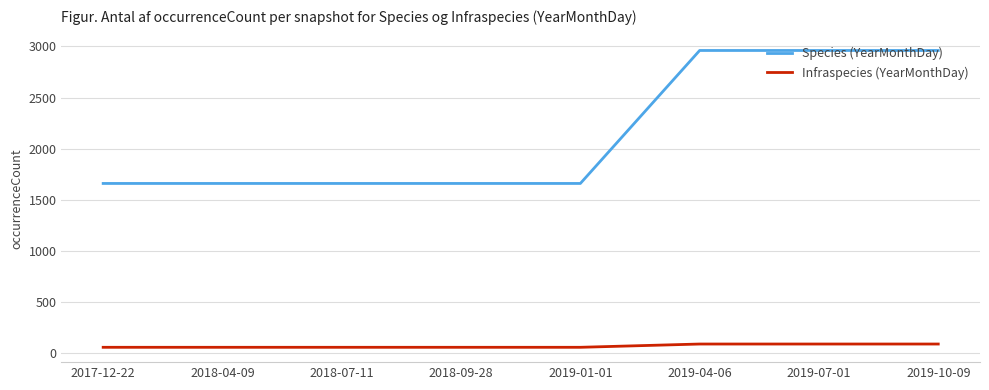

Between 2018-09-28 and 2019-04-06, which series saw the biggest shift?

Species (YearMonthDay)